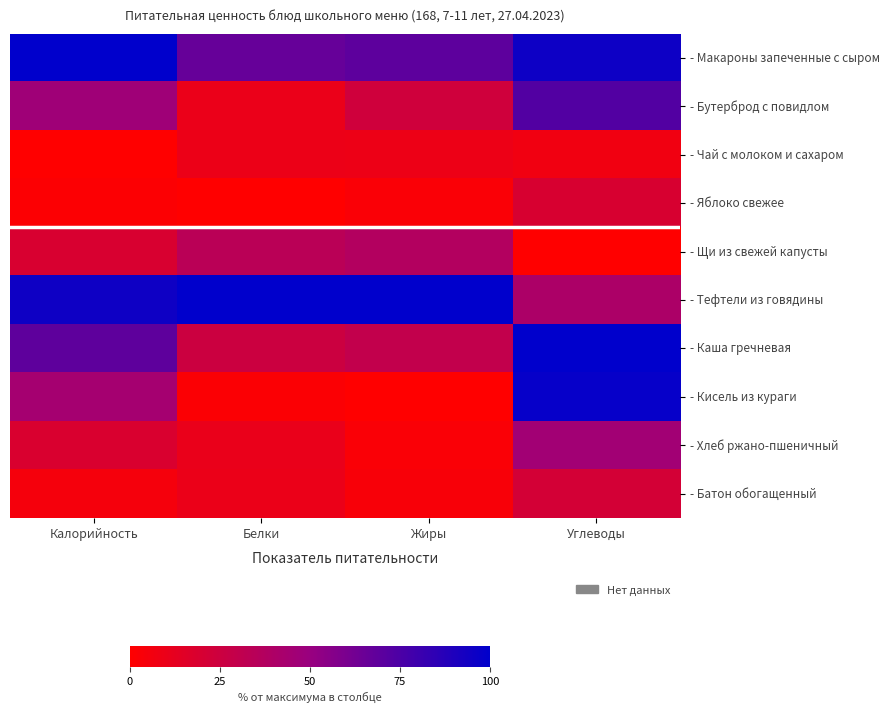

How many data points does each series have?

4